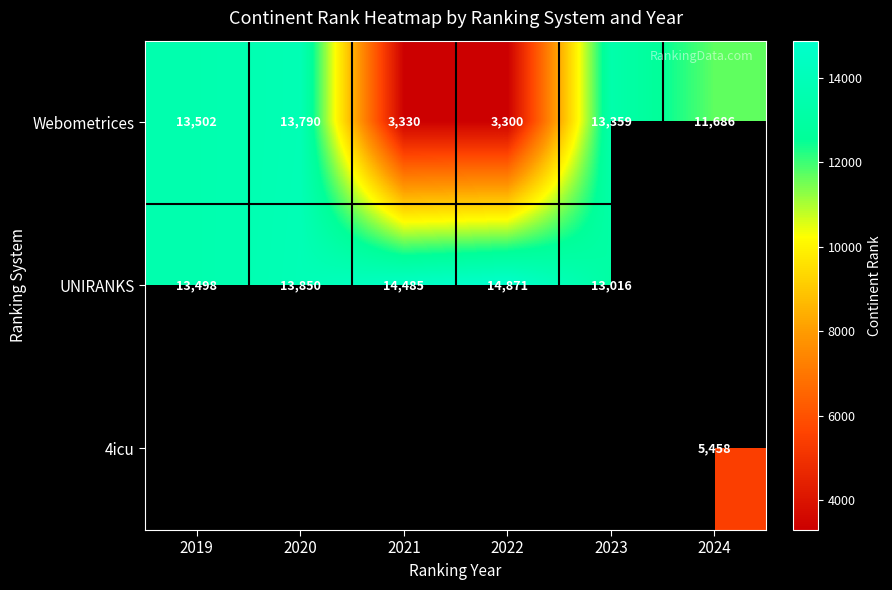

Which category has the highest value in the Webometrices series?

2020